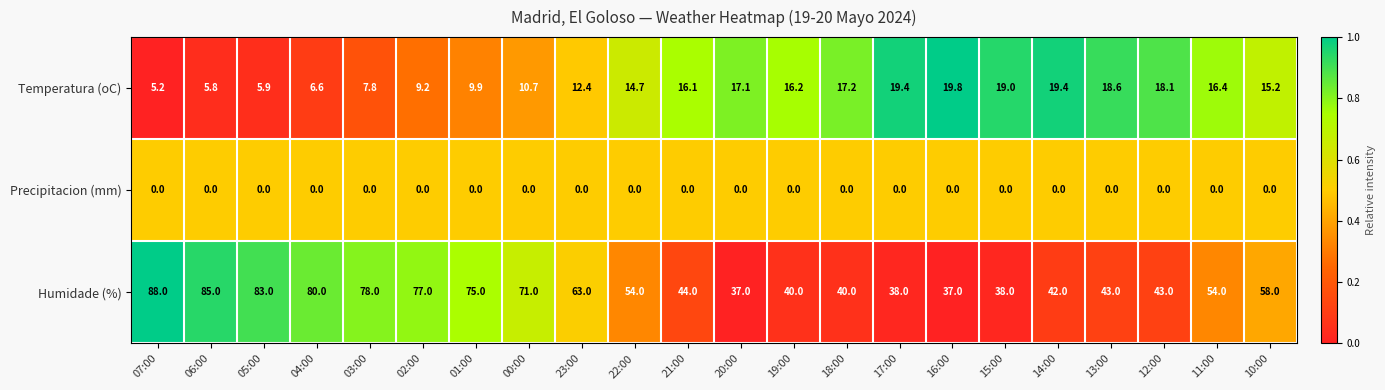

What is the spread (max minus min) of values at 18:00?

40.0